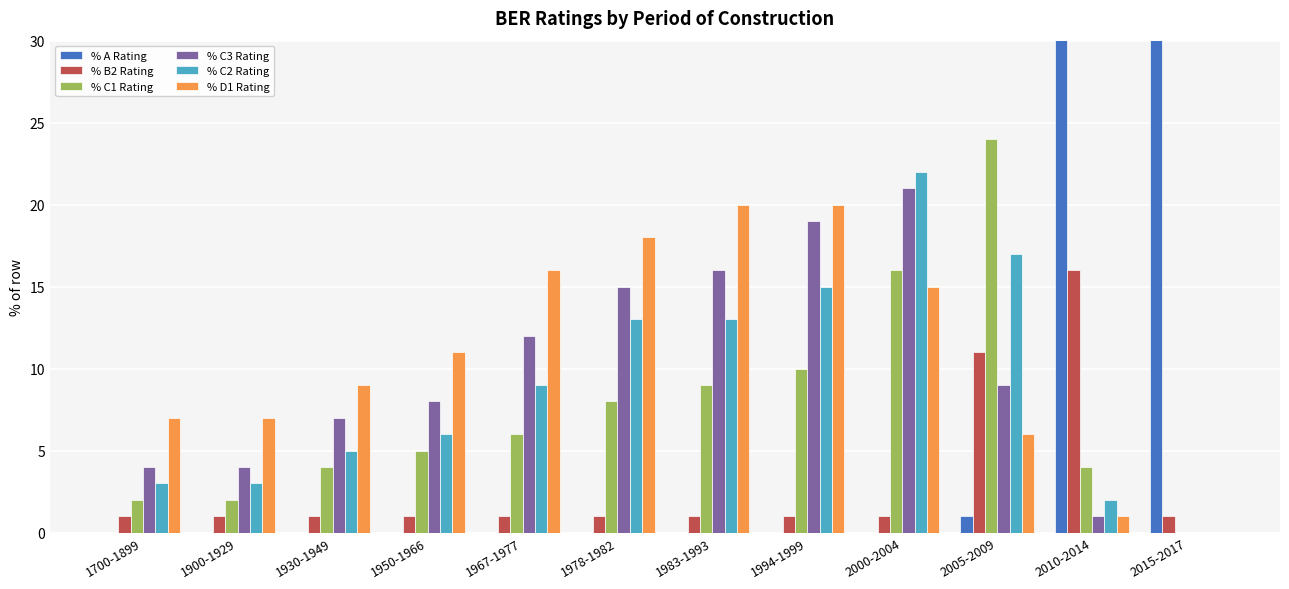

What are all the series names shown in the legend?

% A Rating, % B2 Rating, % C1 Rating, % C3 Rating, % C2 Rating, % D1 Rating